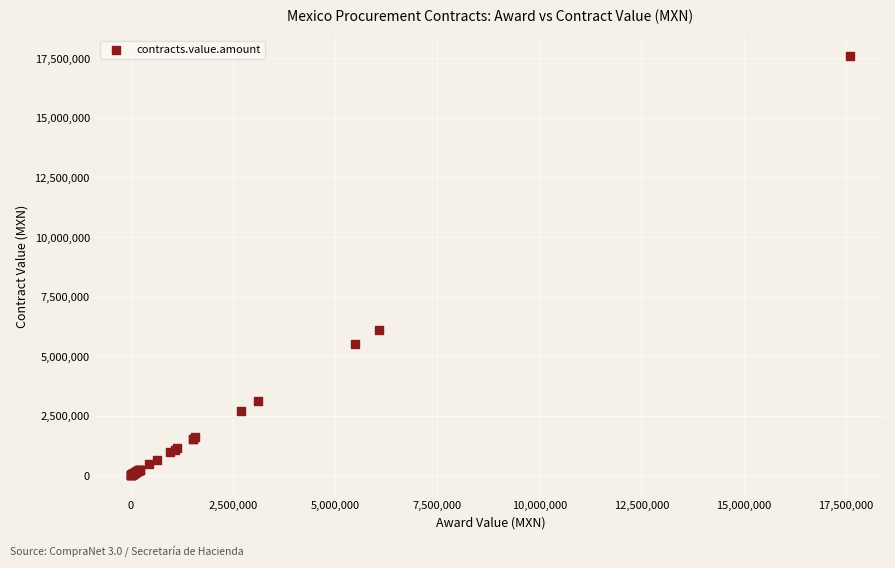

What Y value in the scatter plot is closest to 8802798?

6086956.5